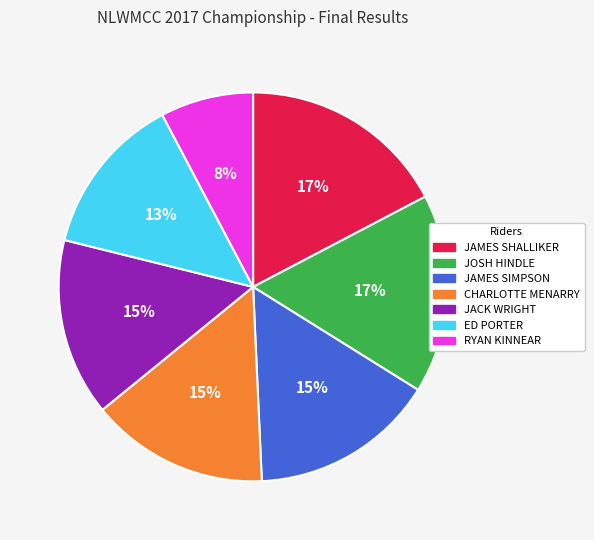

True or false: JAMES SIMPSON accounts for 25% of the total.

False